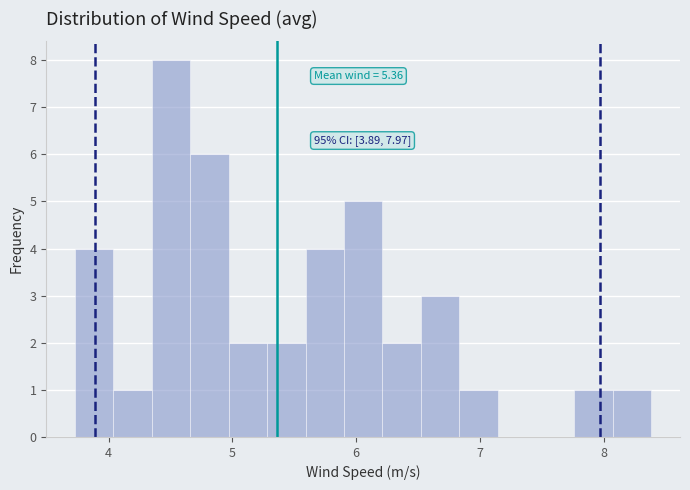

Around what value on the x-axis is the tallest bar? Give the approximate position of its centre, as read against the axis.

4.5